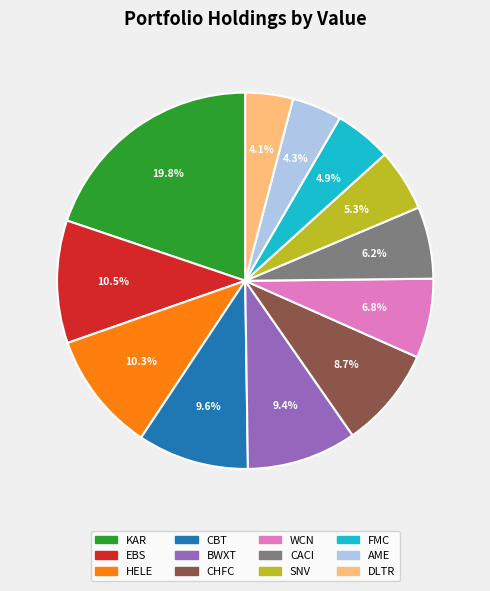

Between EBS and WCN, which is larger?

EBS